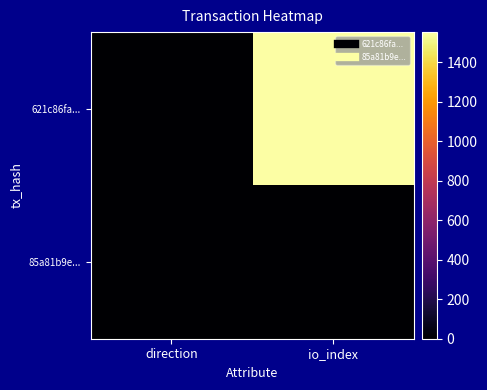

Which has a higher value, direction or io_index?

io_index